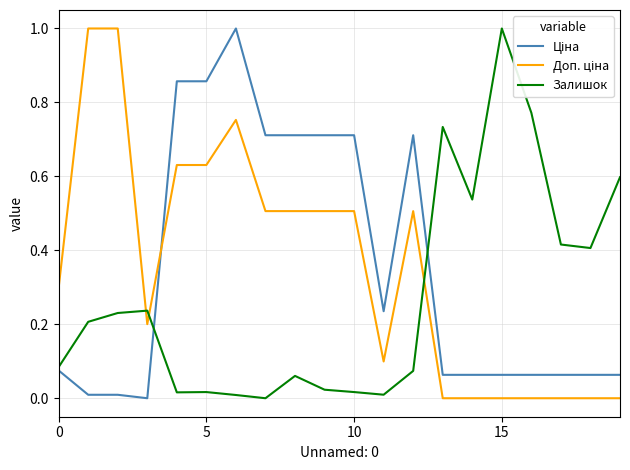

What is the greatest value displayed?

1.0